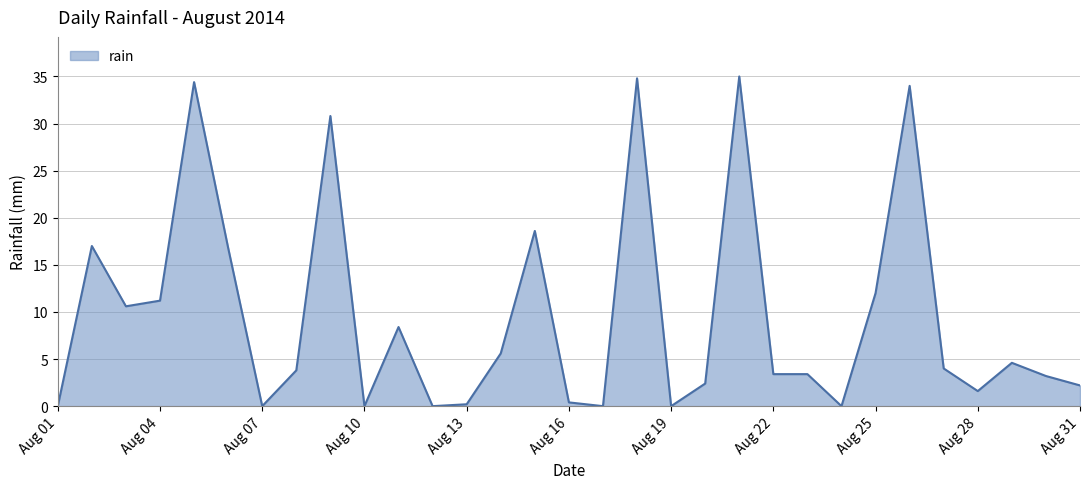

What is the greatest value displayed?

35.0